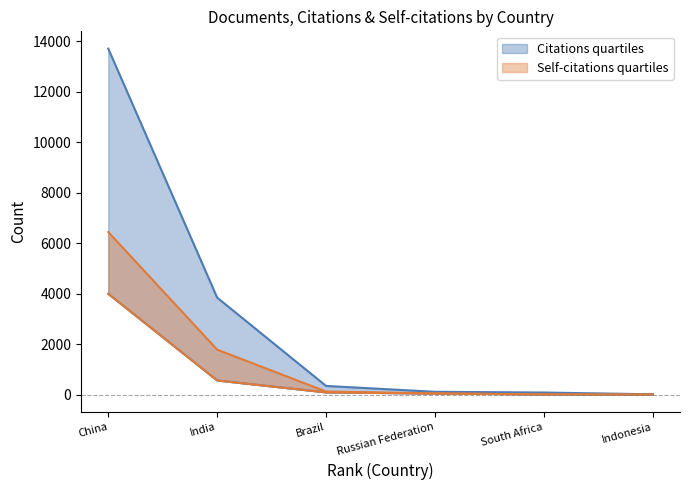

True or false: Self-citations has more than 1 points higher than both neighbors.

False